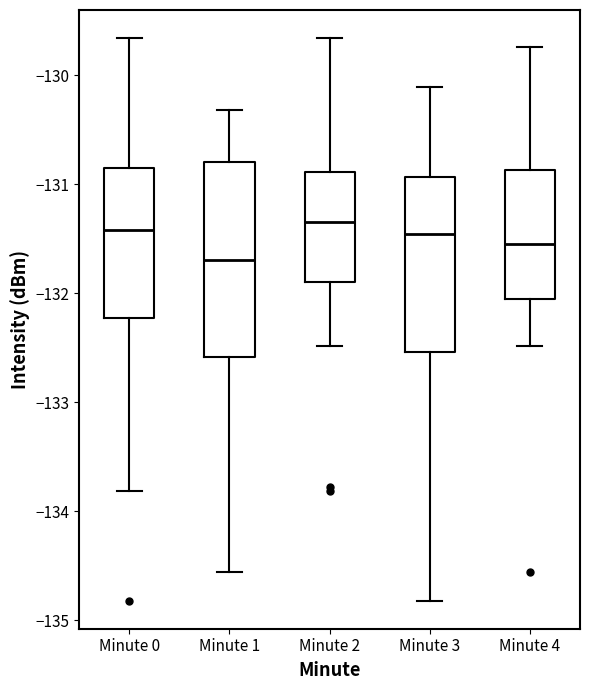

Reading left to right, read every box against the y-axis: the position of its median line, the range the box covers, and the ends of its whiskers. The values are not printed on the chart, so give them approximately, as read against the axis.

Minute 0: median -131.4, box -132.2 to -130.8, whiskers -133.8 to -129.7
Minute 1: median -131.7, box -132.6 to -130.8, whiskers -134.6 to -130.3
Minute 2: median -131.3, box -131.9 to -130.9, whiskers -132.5 to -129.7
Minute 3: median -131.5, box -132.5 to -130.9, whiskers -134.8 to -130.1
Minute 4: median -131.6, box -132.1 to -130.9, whiskers -132.5 to -129.7